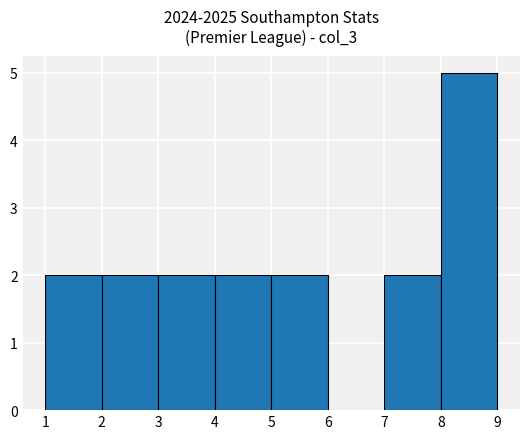

Reading left to right, list every bar in this chart as the range it spans on the x-axis followed by its height. The values are not printed on the chart, so give them approximately, as read against the axis.

1 to 2: 2
2 to 3: 2
3 to 4: 2
4 to 5: 2
5 to 6: 2
6 to 7: 0
7 to 8: 2
8 to 9: 5